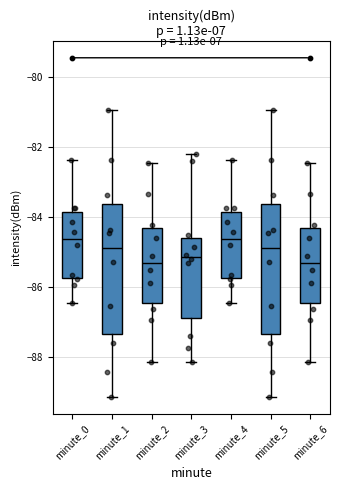

Reading left to right, read every box against the y-axis: the position of its median line, the range the box covers, and the ends of its whiskers. The values are not printed on the chart, so give them approximately, as read against the axis.

minute_0: median -84.6, box -85.8 to -83.8, whiskers -86.4 to -82.4
minute_1: median -84.8, box -87.4 to -83.6, whiskers -89.2 to -81.0
minute_2: median -85.4, box -86.4 to -84.4, whiskers -88.2 to -82.4
minute_3: median -85.2, box -86.8 to -84.6, whiskers -88.2 to -82.2
minute_4: median -84.6, box -85.8 to -83.8, whiskers -86.4 to -82.4
minute_5: median -84.8, box -87.4 to -83.6, whiskers -89.2 to -81.0
minute_6: median -85.4, box -86.4 to -84.4, whiskers -88.2 to -82.4